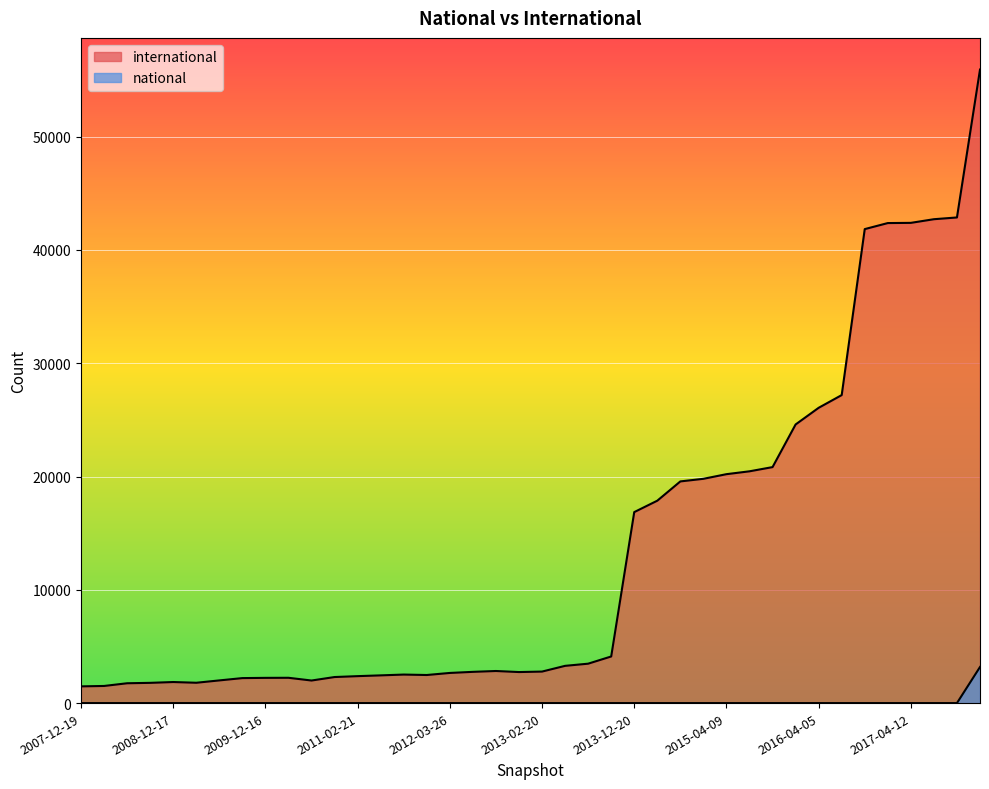

What is the value of the international point at the 12th from the left?

2300